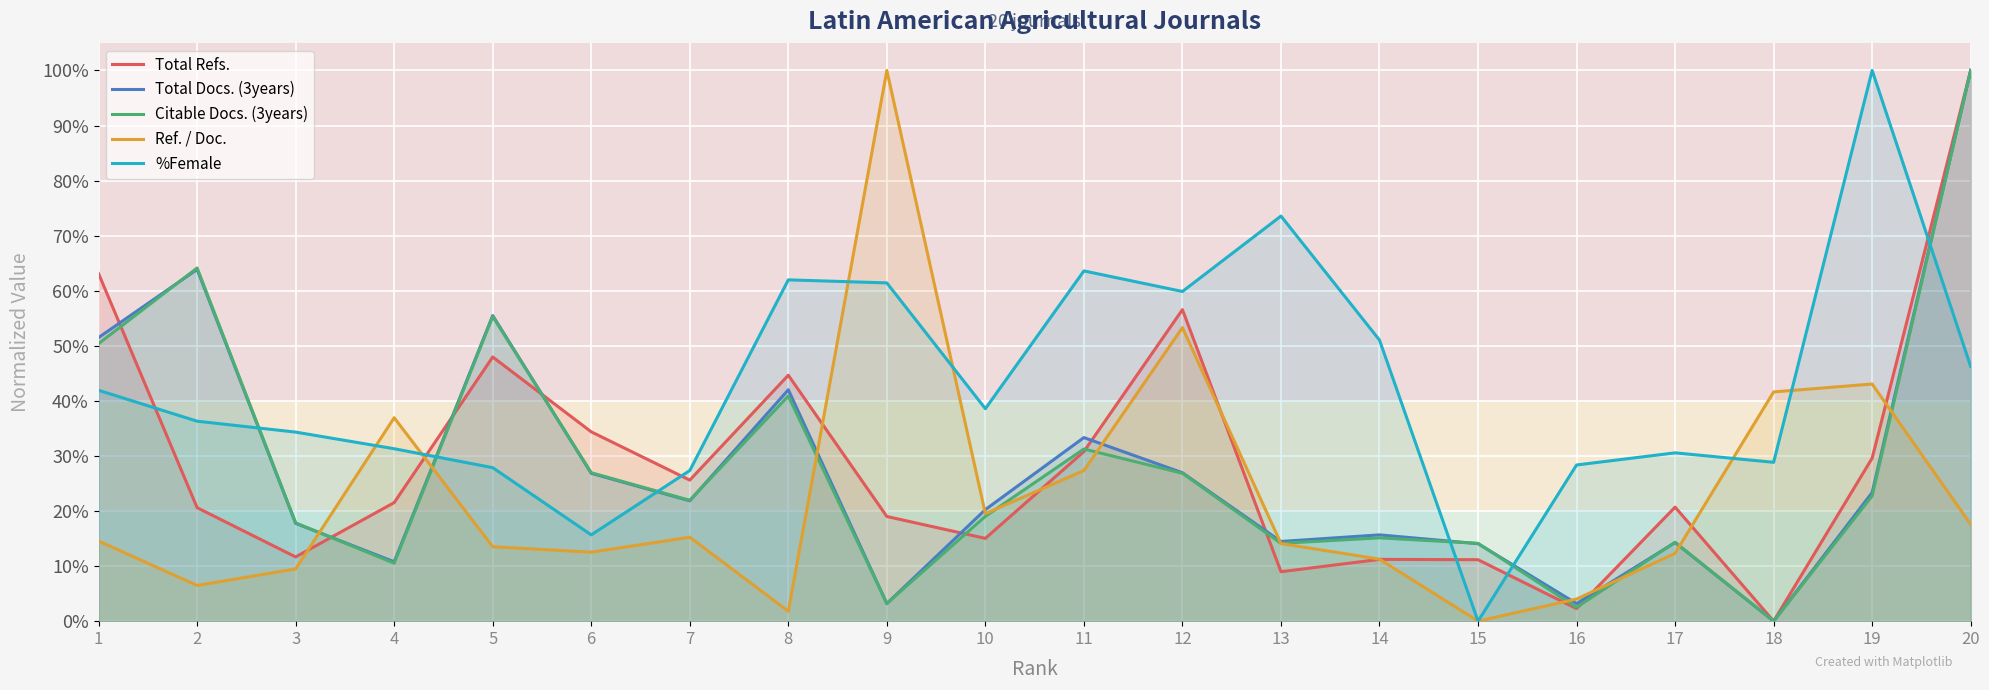

Reading left to right, extract all data points from this chart.

Total Refs.: 1=0.6	2=0.2	3=0.1	4=0.2	5=0.5	6=0.3	7=0.3	8=0.4	9=0.2	10=0.2	11=0.3	12=0.6	13=0.1	14=0.1	15=0.1	16=0.0	17=0.2	18=0.0	19=0.3	20=1.0
Total Docs. (3years): 1=0.5	2=0.6	3=0.2	4=0.1	5=0.6	6=0.3	7=0.2	8=0.4	9=0.0	10=0.2	11=0.3	12=0.3	13=0.1	14=0.2	15=0.1	16=0.0	17=0.1	18=0.0	19=0.2	20=1.0
Citable Docs. (3years): 1=0.5	2=0.6	3=0.2	4=0.1	5=0.6	6=0.3	7=0.2	8=0.4	9=0.0	10=0.2	11=0.3	12=0.3	13=0.1	14=0.2	15=0.1	16=0.0	17=0.1	18=0.0	19=0.2	20=1.0
Ref. / Doc.: 1=0.1	2=0.1	3=0.1	4=0.4	5=0.1	6=0.1	7=0.2	8=0.0	9=1.0	10=0.2	11=0.3	12=0.5	13=0.1	14=0.1	15=0.0	16=0.0	17=0.1	18=0.4	19=0.4	20=0.2
%Female: 1=0.4	2=0.4	3=0.3	4=0.3	5=0.3	6=0.2	7=0.3	8=0.6	9=0.6	10=0.4	11=0.6	12=0.6	13=0.7	14=0.5	15=0.0	16=0.3	17=0.3	18=0.3	19=1.0	20=0.5